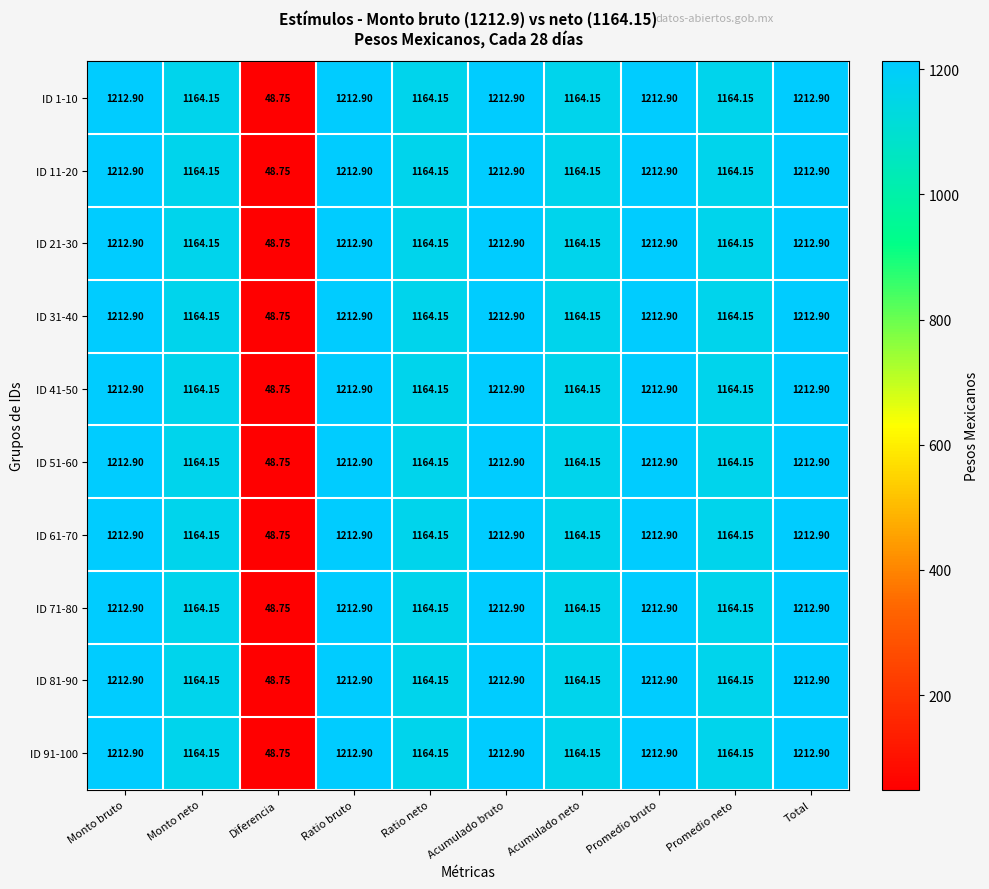

Is the value of ID 41-50 at Acumulado neto greater than the value of ID 71-80 at Monto bruto?

No